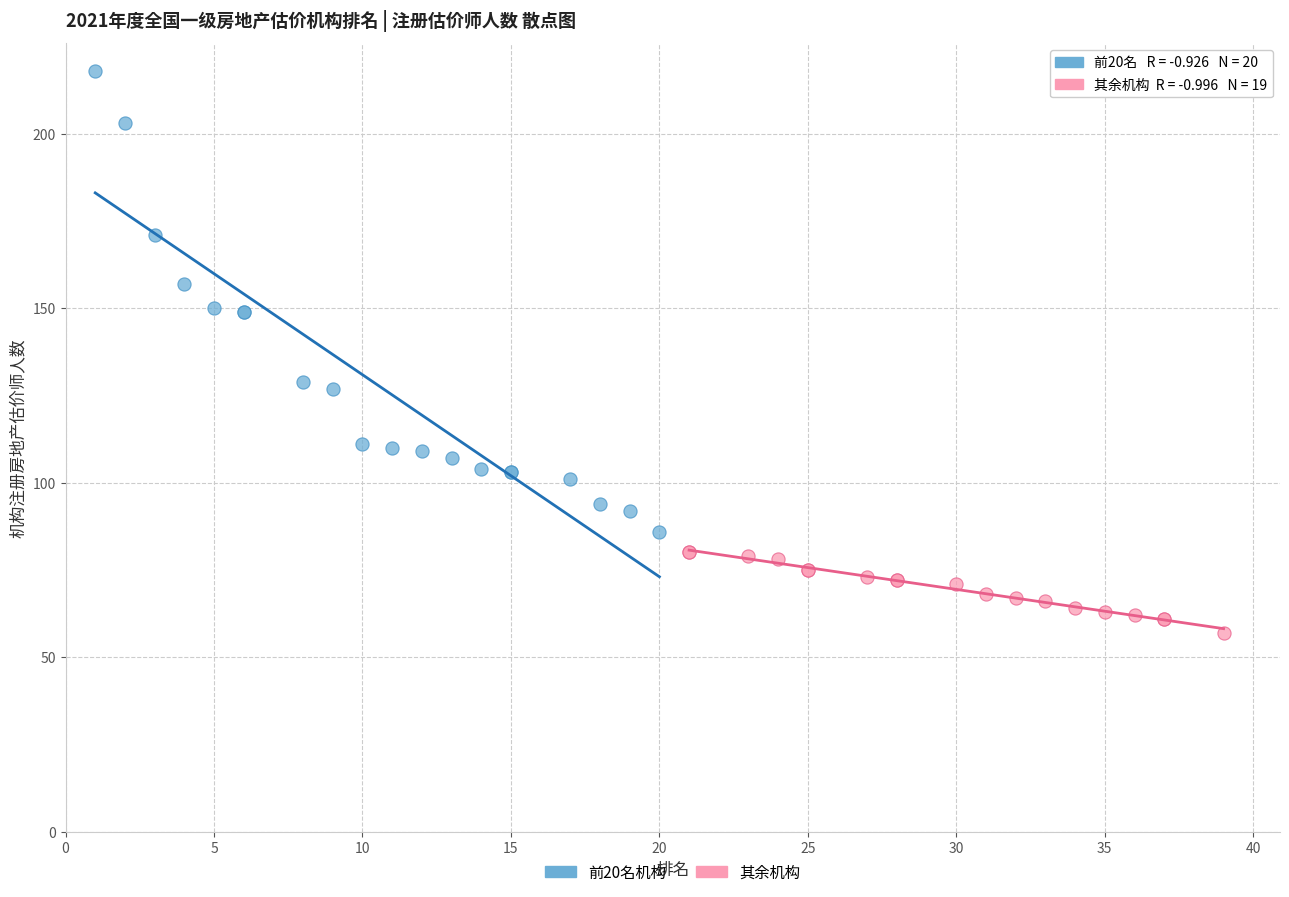

What are all the series names shown in the legend?

前20名机构, 其余机构